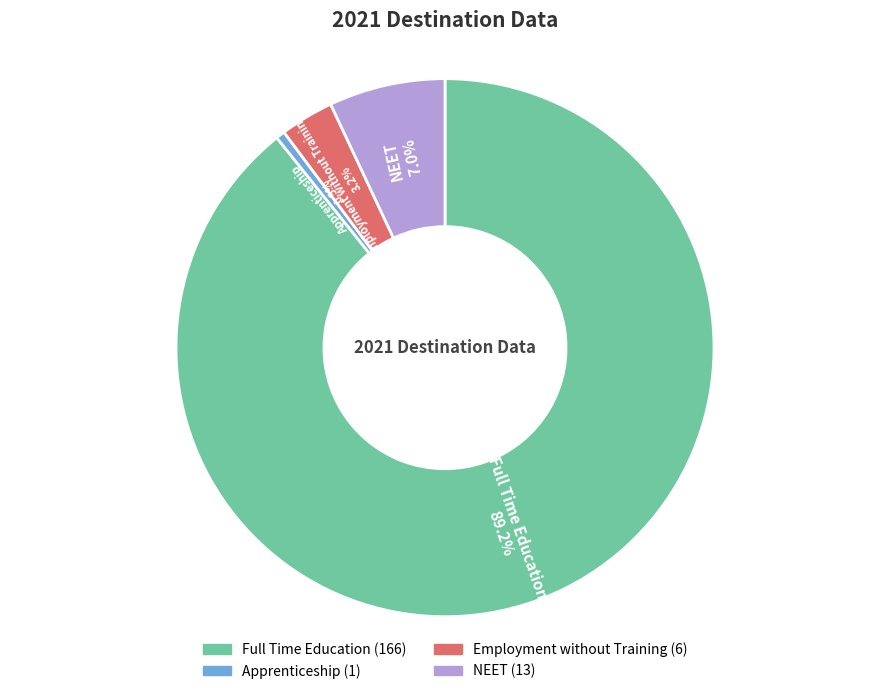

Which category has the biggest portion of the pie?

Full Time Education